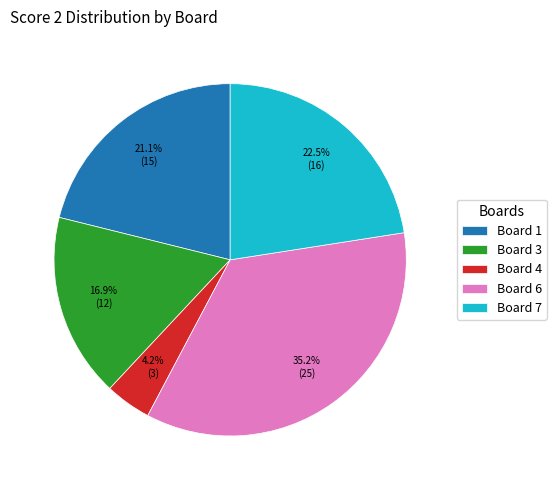

What percentage is the Board 3 slice, to the nearest percent?

17%